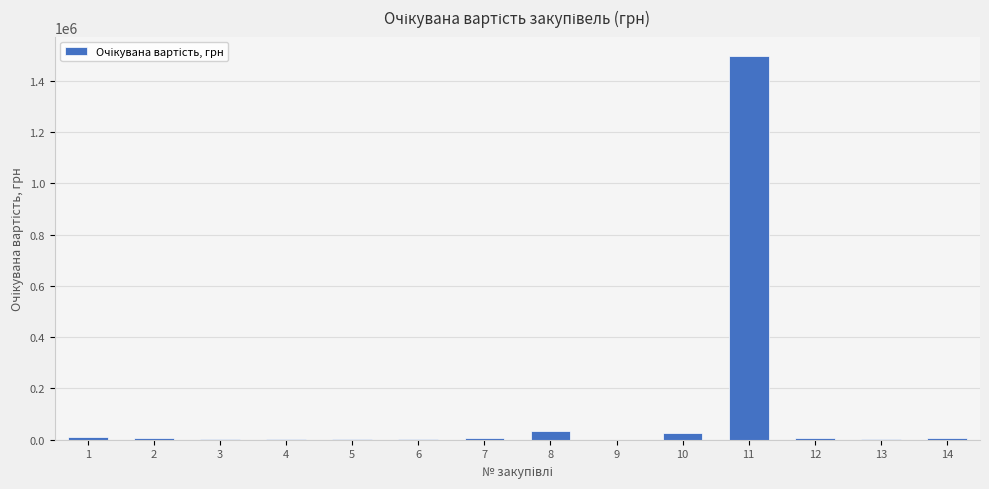

What is the greatest value displayed?

1497094.9